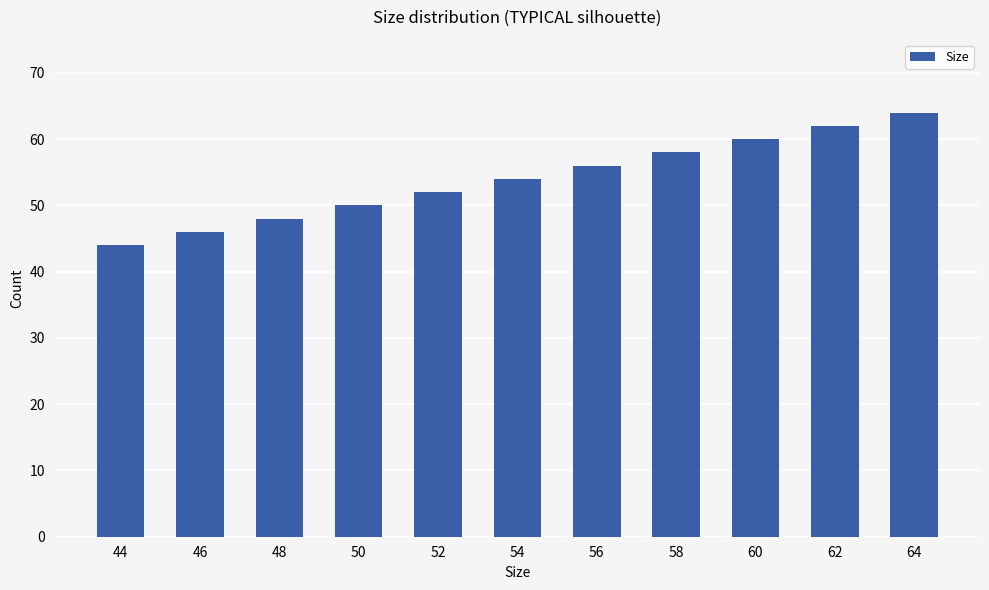

Count the values in the range 48 to 60.

7